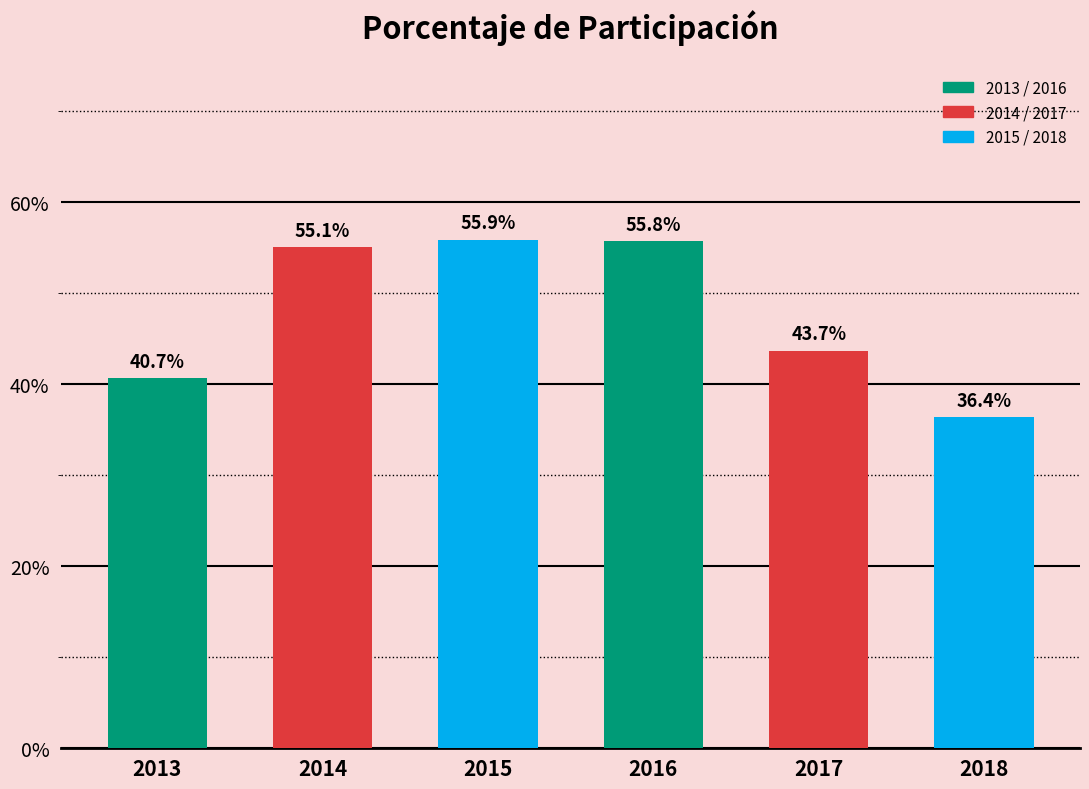

What value does the data have at 2013?

40.7